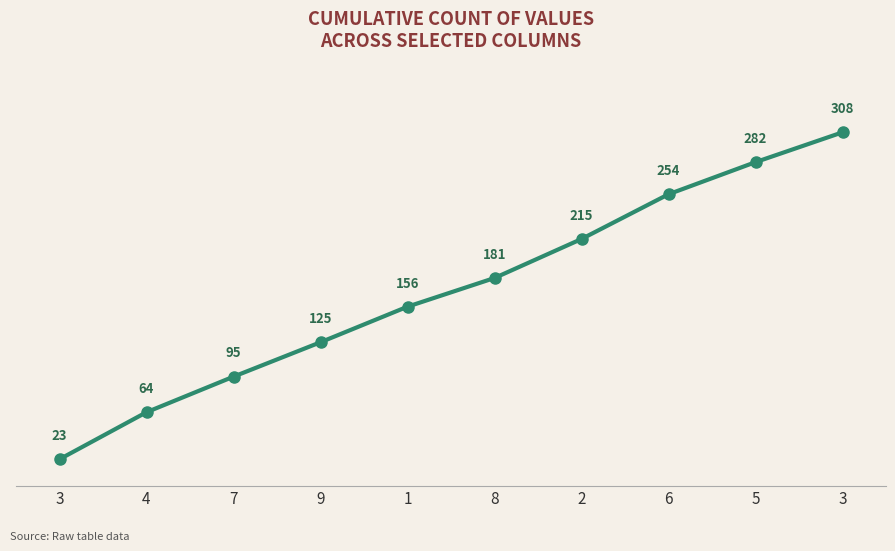

What is the change in value from 2 to 5?

+67